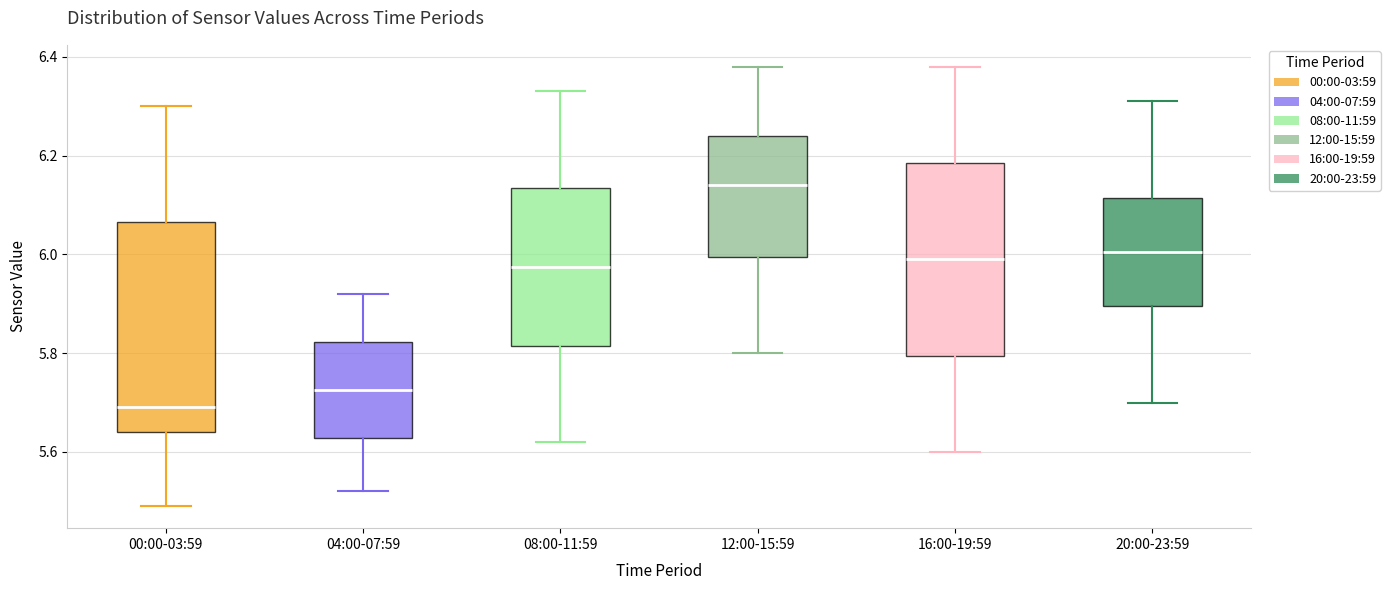

Reading left to right, transcribe this box plot: for each box, give where its median line is, the range the box spans, and where its two whiskers end, as read against the y-axis. The values are not printed on the chart, so give them approximately, as read against the axis.

00:00-03:59: median 5.70, box 5.64 to 6.06, whiskers 5.50 to 6.30
04:00-07:59: median 5.72, box 5.62 to 5.82, whiskers 5.52 to 5.92
08:00-11:59: median 5.98, box 5.82 to 6.14, whiskers 5.62 to 6.34
12:00-15:59: median 6.14, box 6.00 to 6.24, whiskers 5.80 to 6.38
16:00-19:59: median 6.00, box 5.80 to 6.18, whiskers 5.60 to 6.38
20:00-23:59: median 6.00, box 5.90 to 6.12, whiskers 5.70 to 6.32